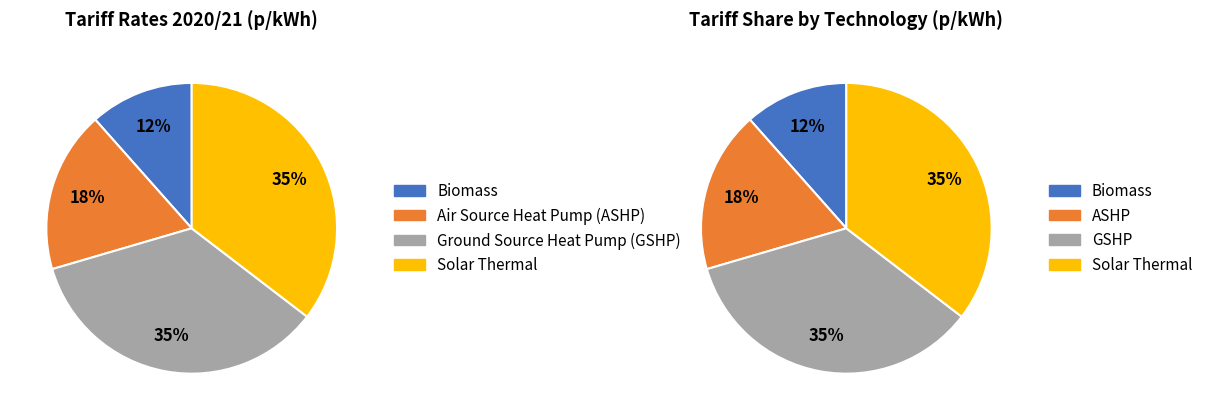

Is there a majority slice in this chart?

No